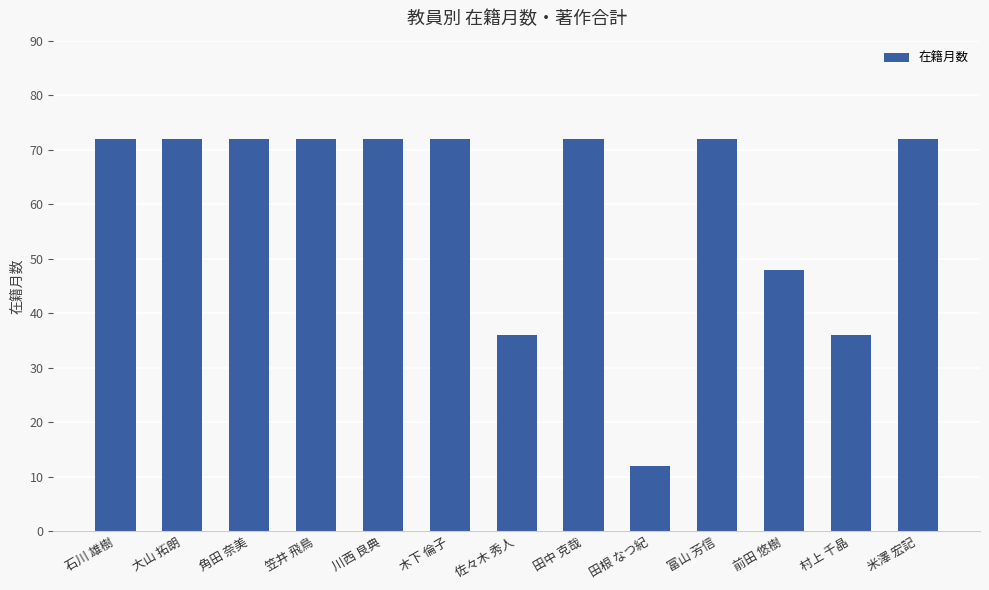

Approximately how many times larger is the value at 石川 雄樹 compared to 木下 倫子?

1.0